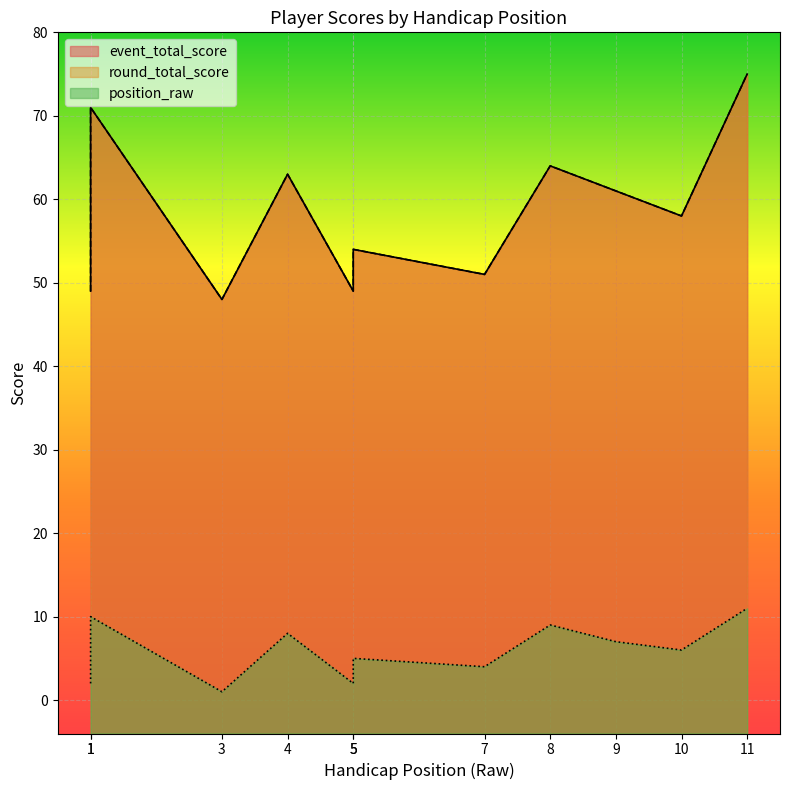

The event_total_score series shows 31 at 9. True or false?

False